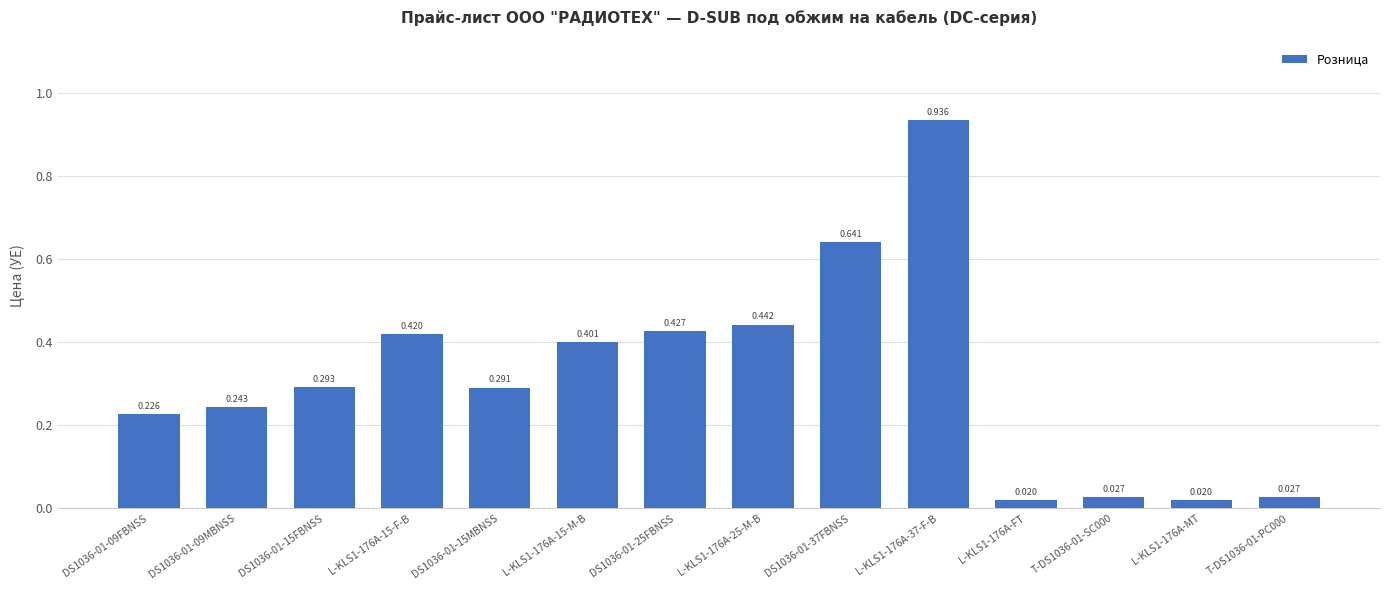

The value at DS1036-01-09MBNSS is 0.2. True or false?

True